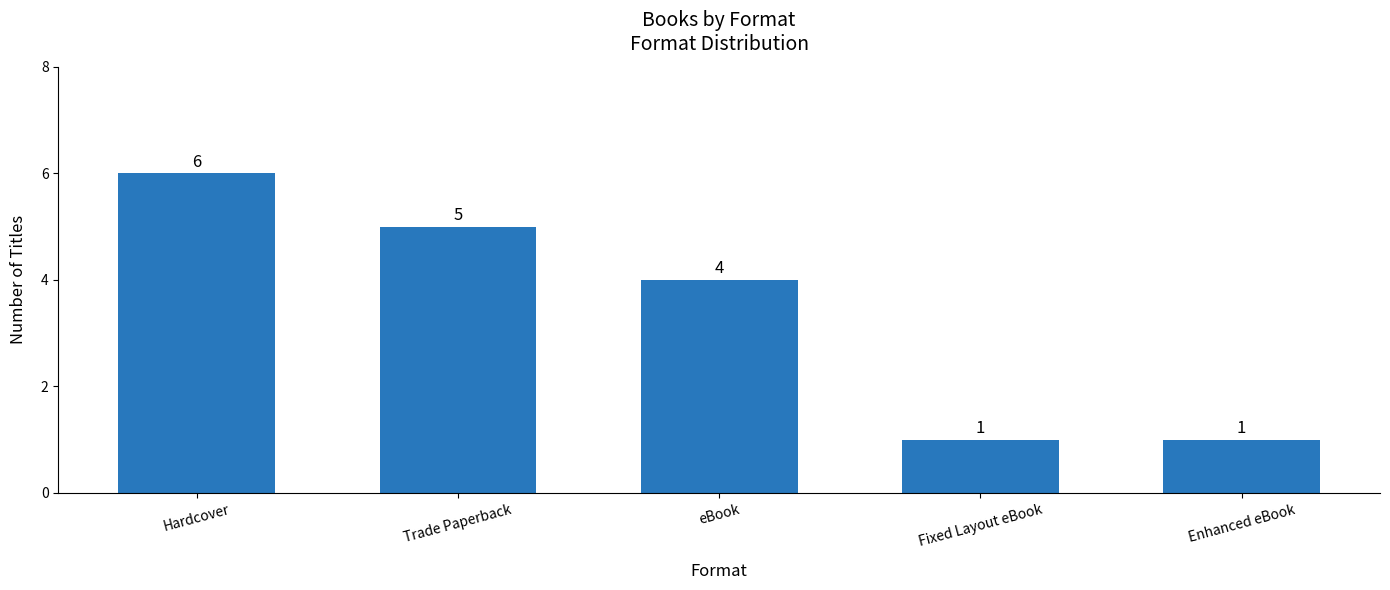

The value at Fixed Layout eBook is 2. True or false?

False